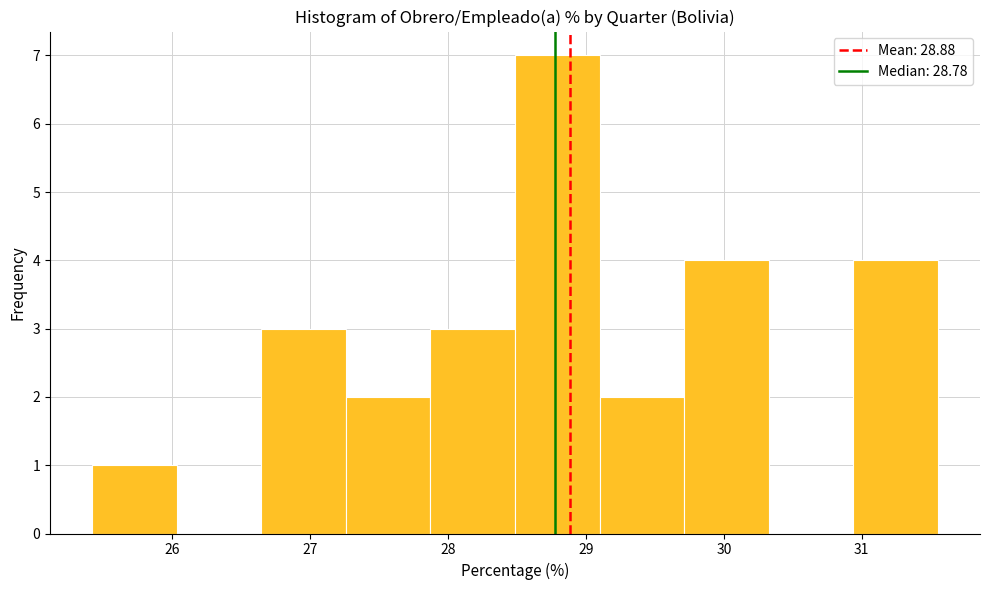

Over which range of the x-axis is the bar tallest?

28.5 to 29.1